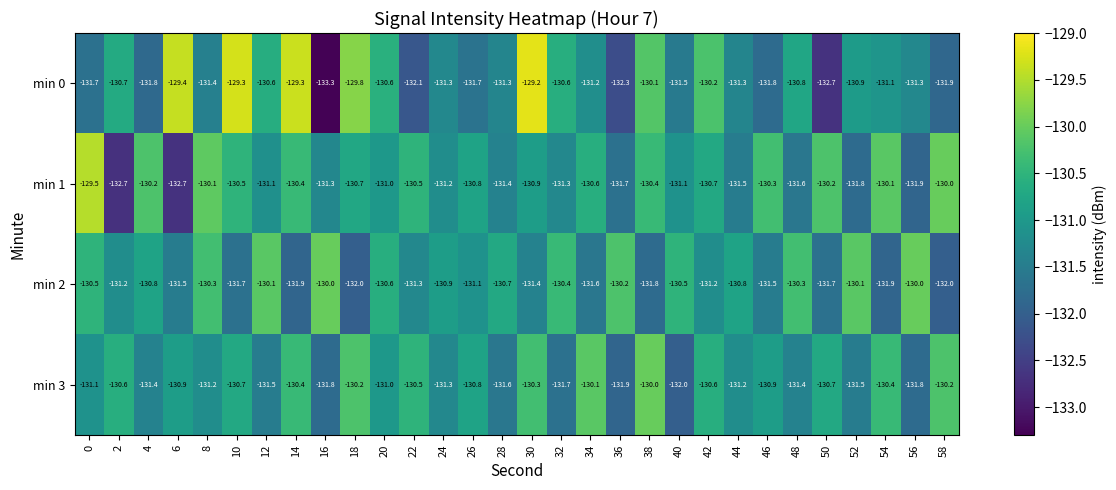

The min 2 series shows -130.0 at 56. True or false?

True